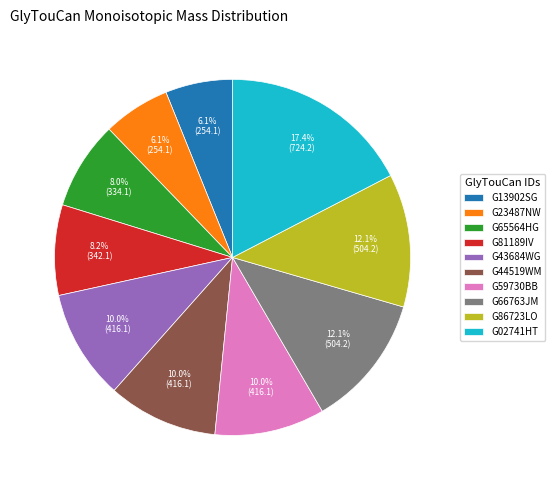

Is there any slice that represents more than half of the pie?

No